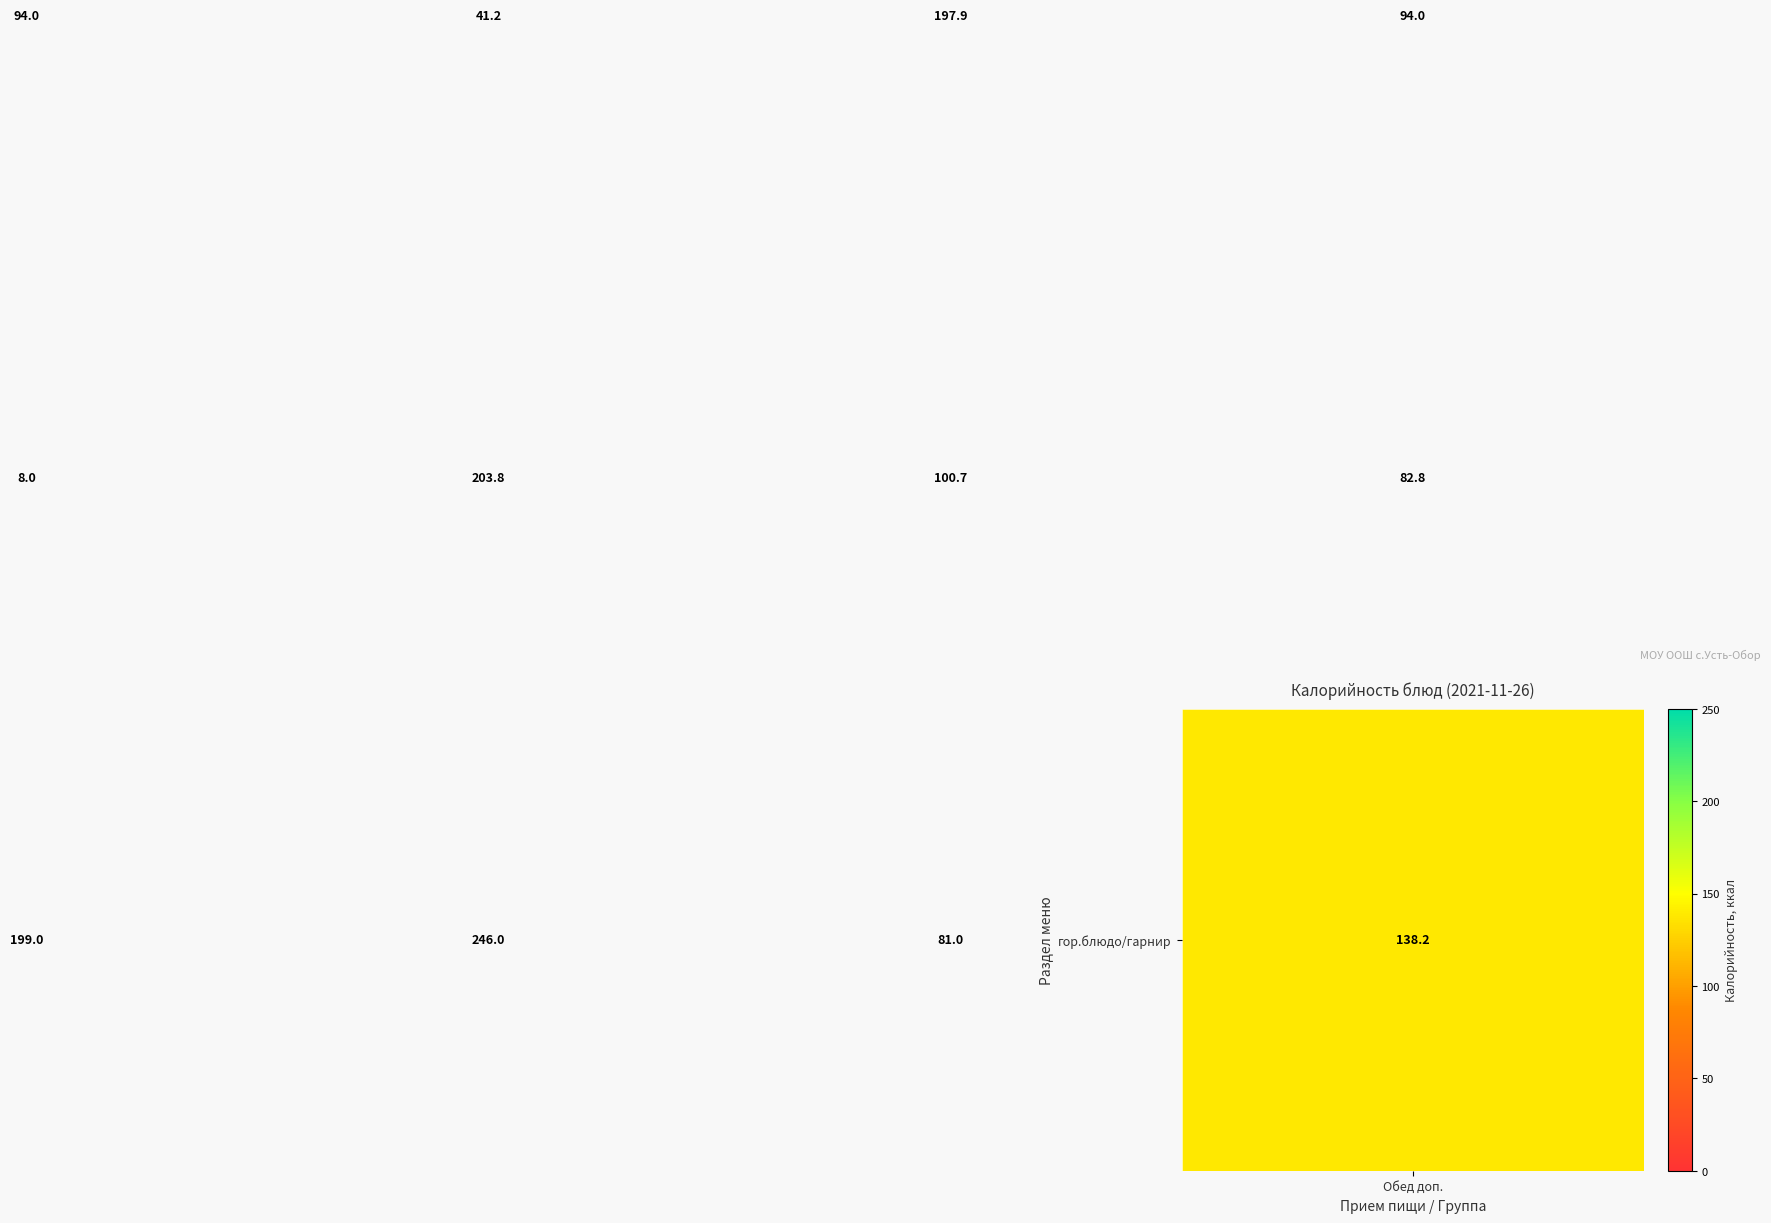

At how many categories does at least one series exceed 186?

3